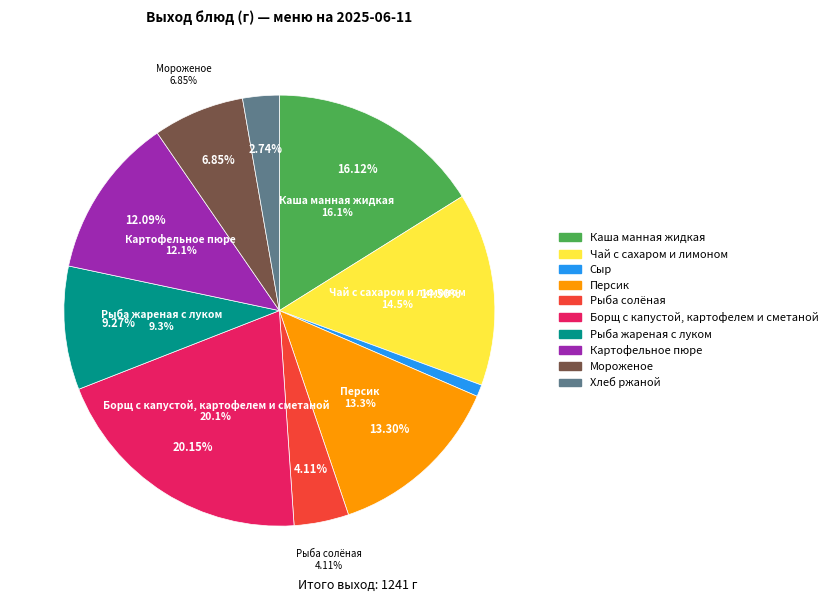

Between Рыба солёная and Персик, which is larger?

Персик